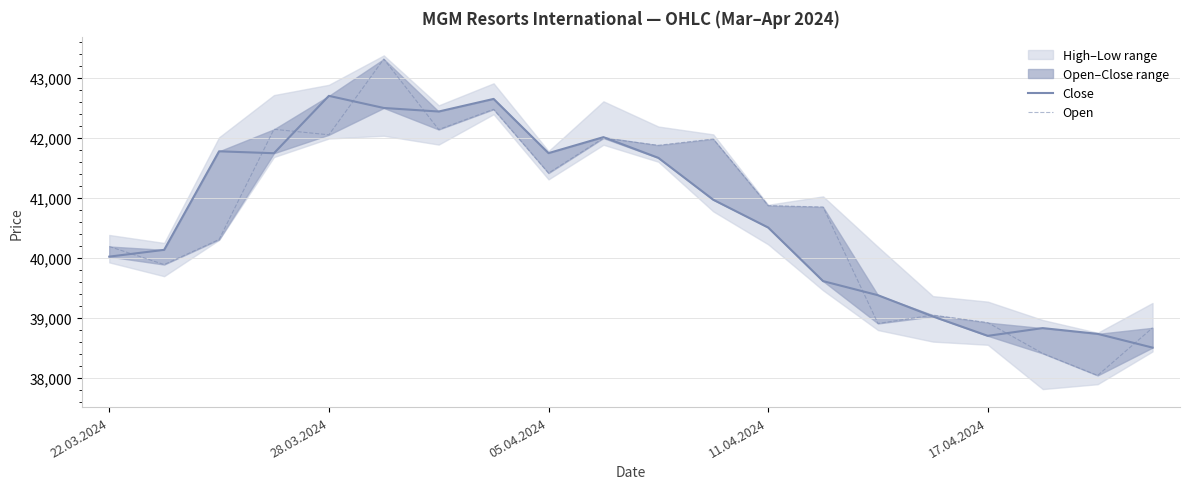

Which has a higher value, 17 or 19?

17